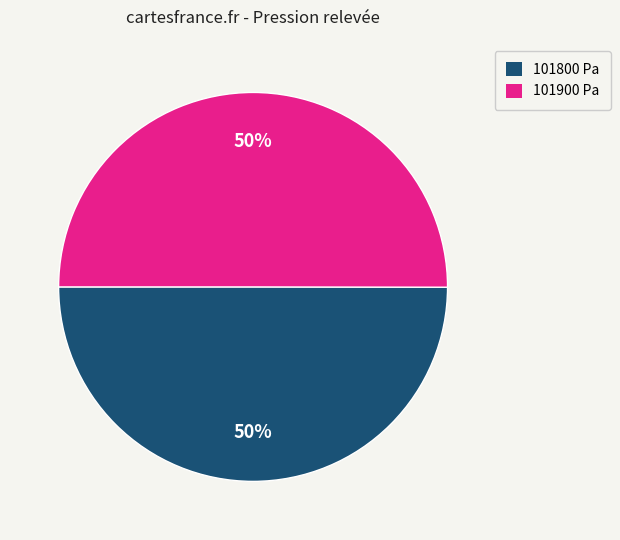

How many slices are in this pie chart?

2